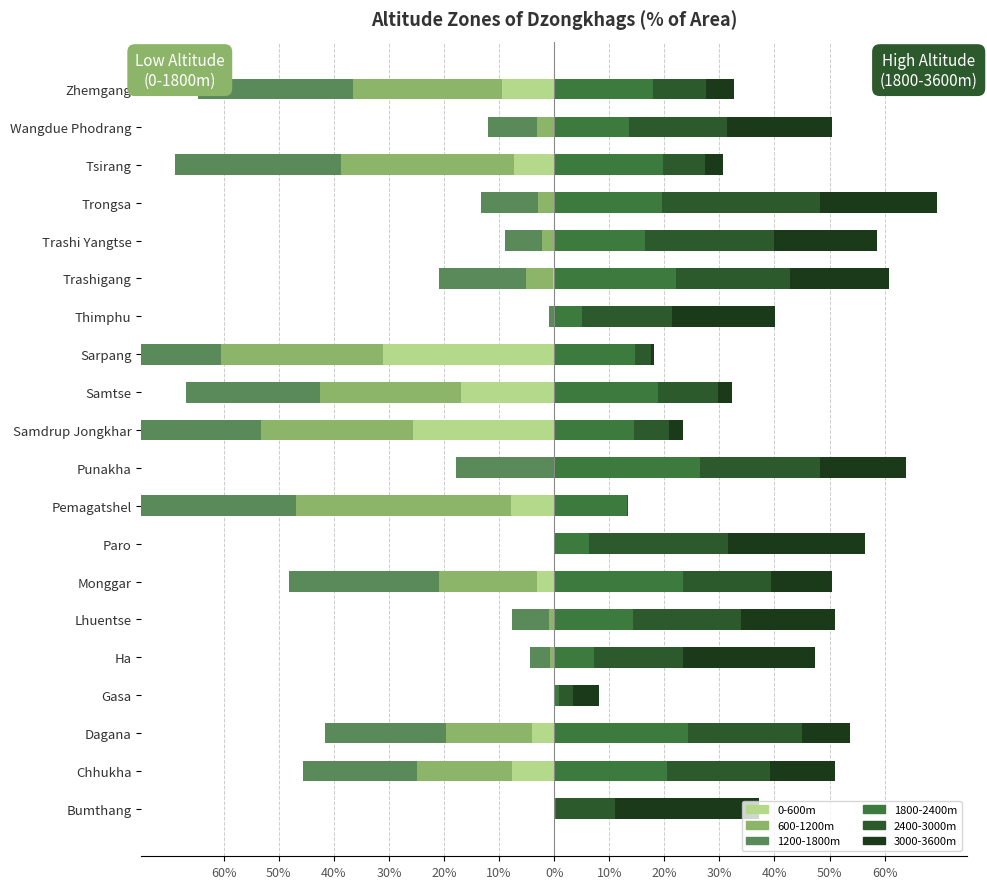

Which category has the highest value in the 3000-3600 series?

Bumthang